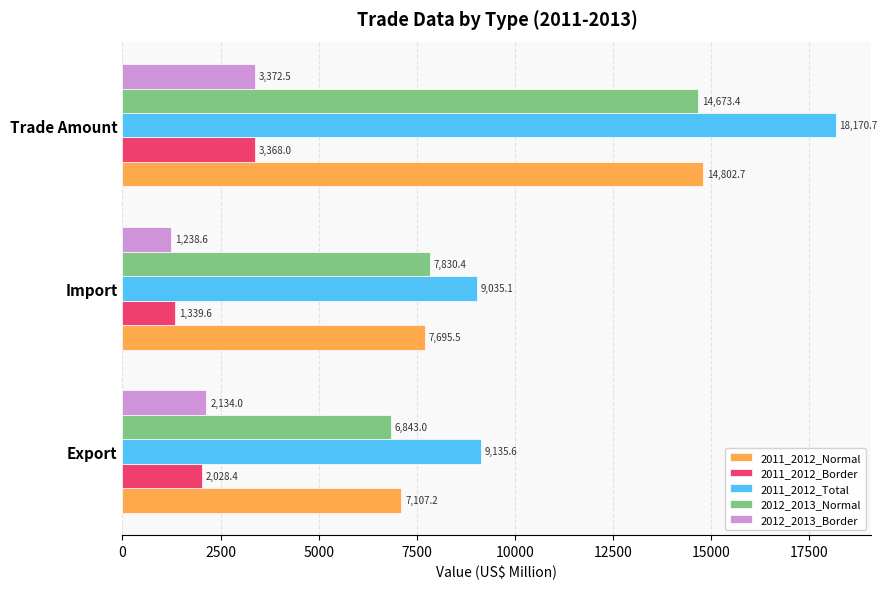

The value of 2011_2012_Total at Import is 14822.9. True or false?

False